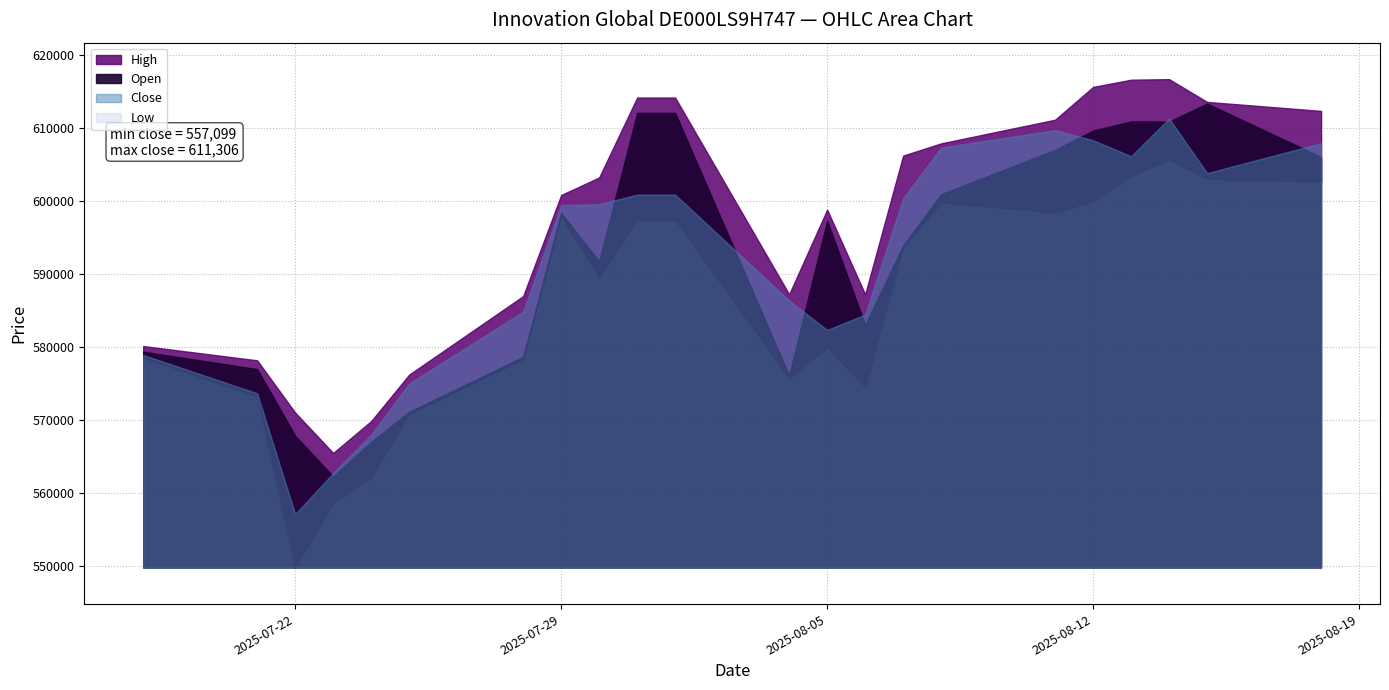

What is the value of the Close point at the 4th from the left?

562717